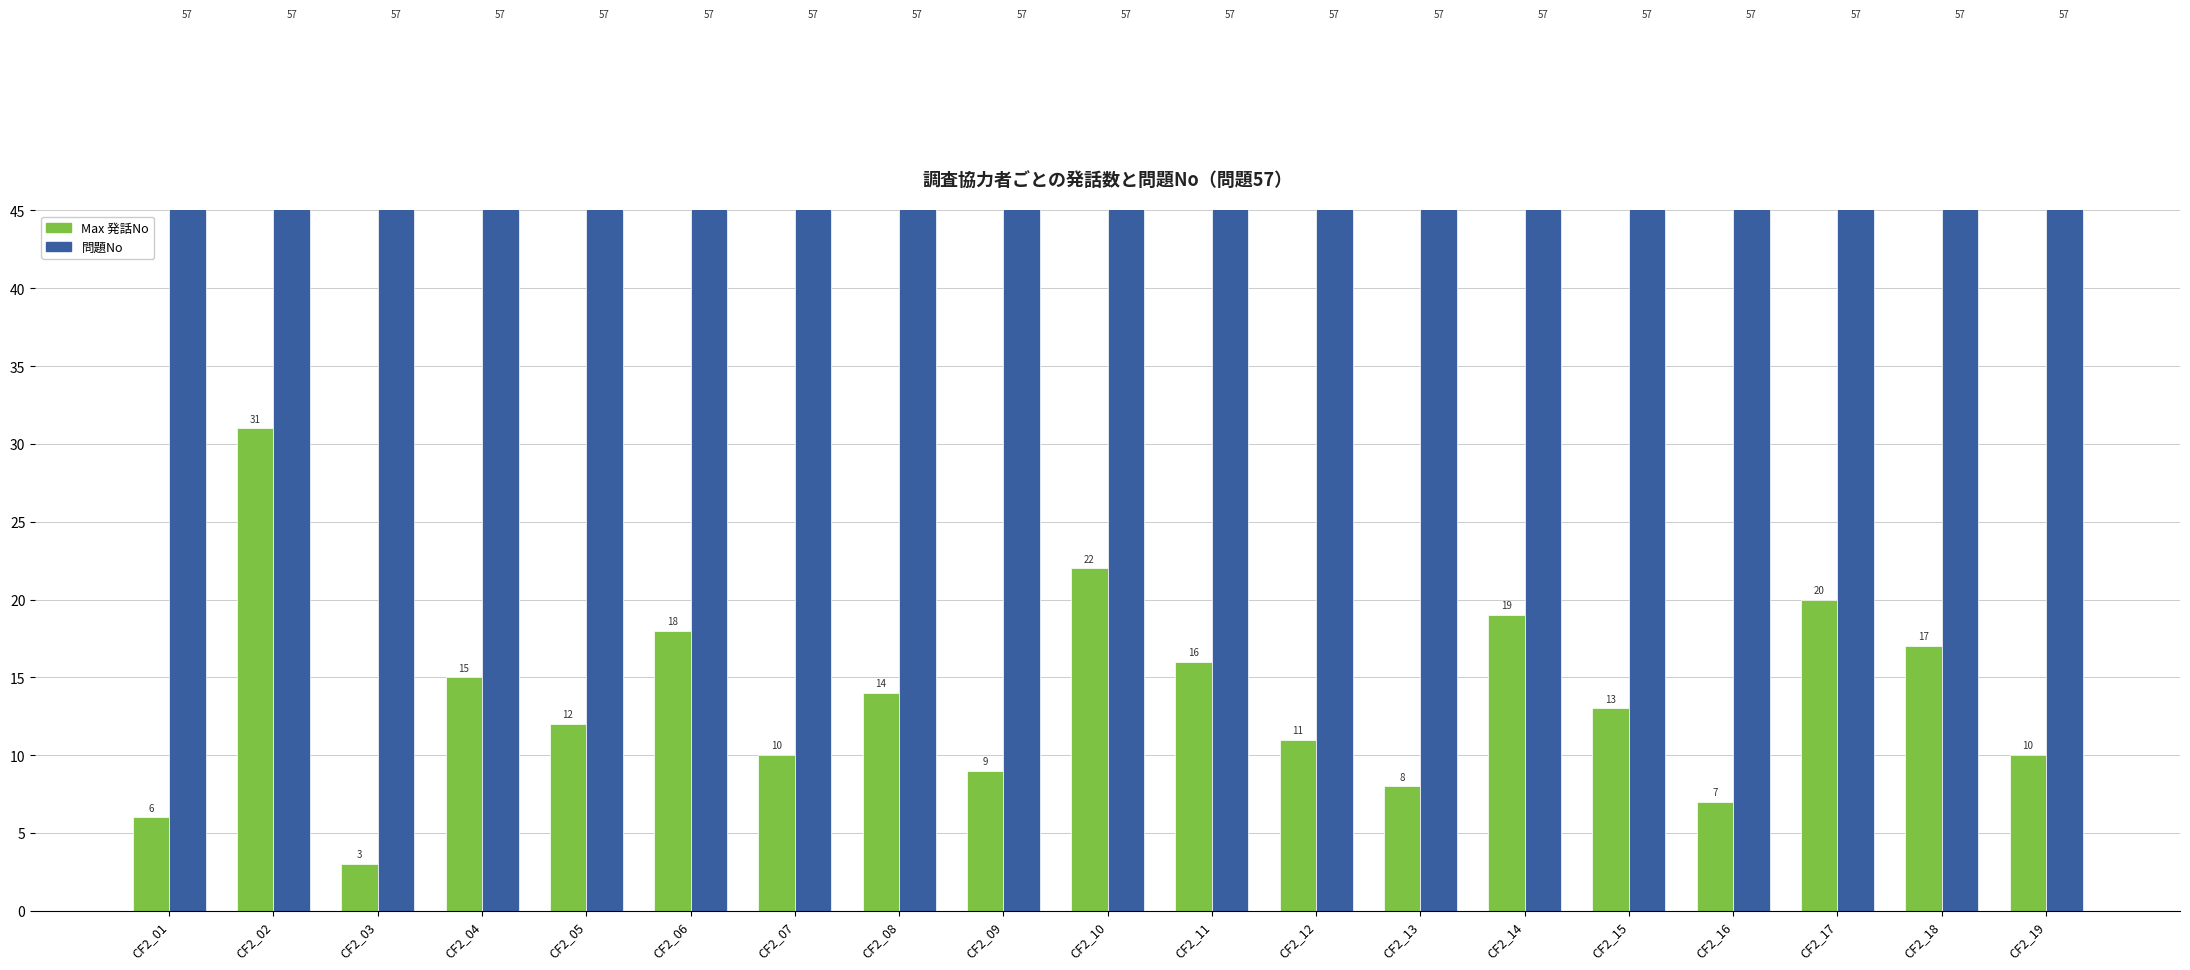

Is it true that 問題No equals 57 at CF2_13?

True